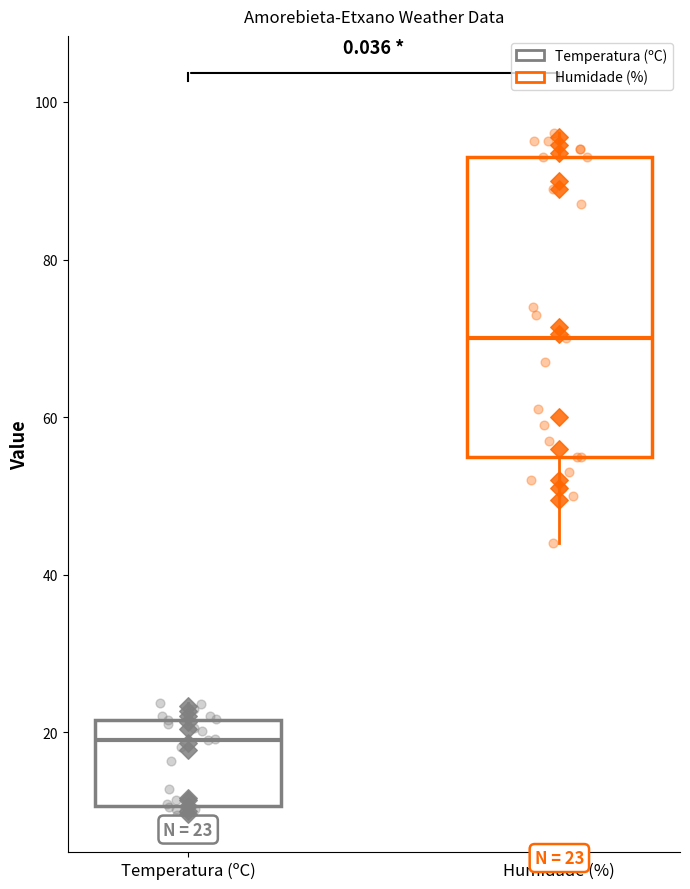

Which box's median line is the highest?

Humidade (%)